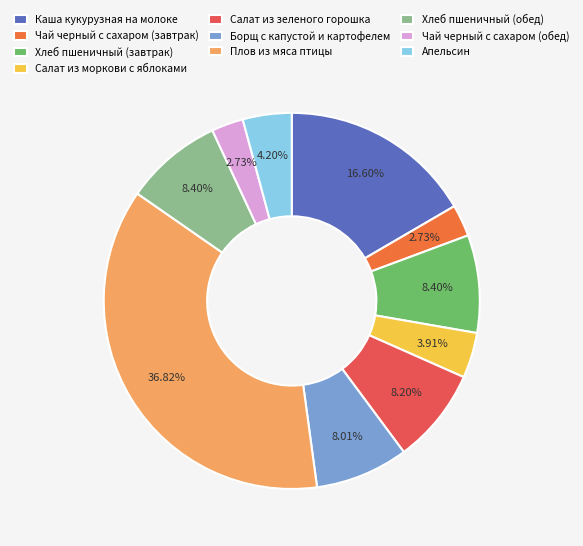

Do Борщ с капустой и картофелем and Каша кукурузная на молоке together represent more than half of the pie?

No